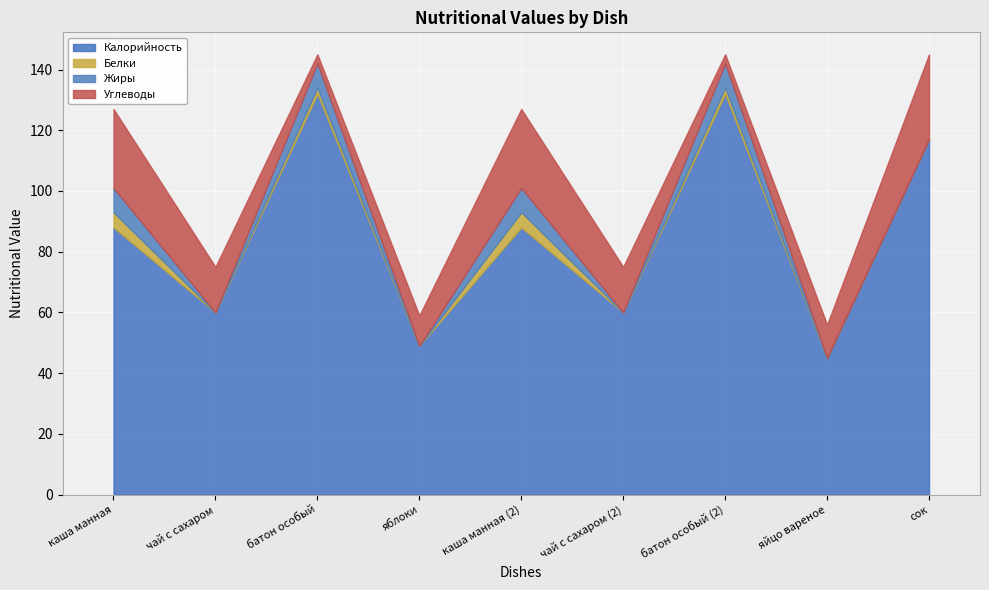

What position from the left is каша манная?

1